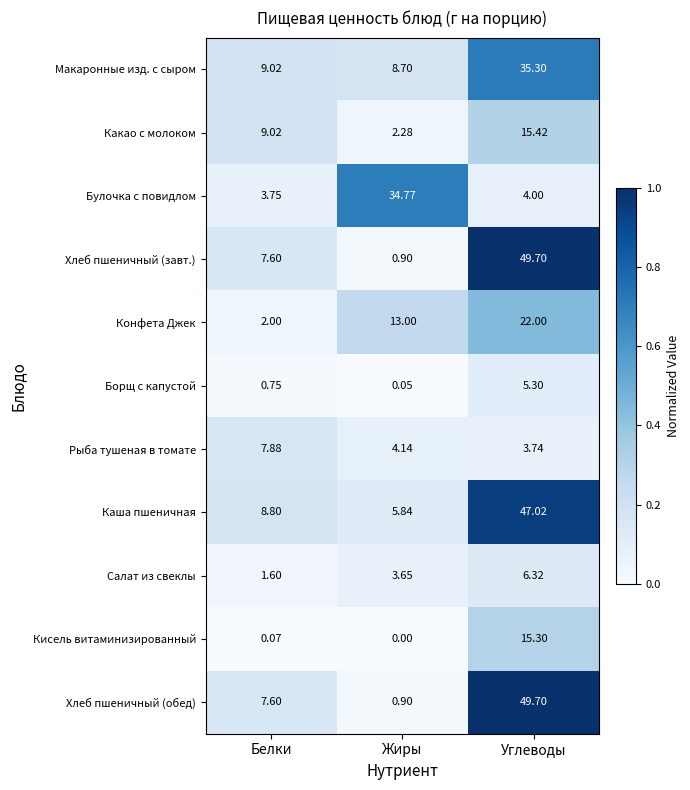

Which category has the lowest value across all series?

Жиры